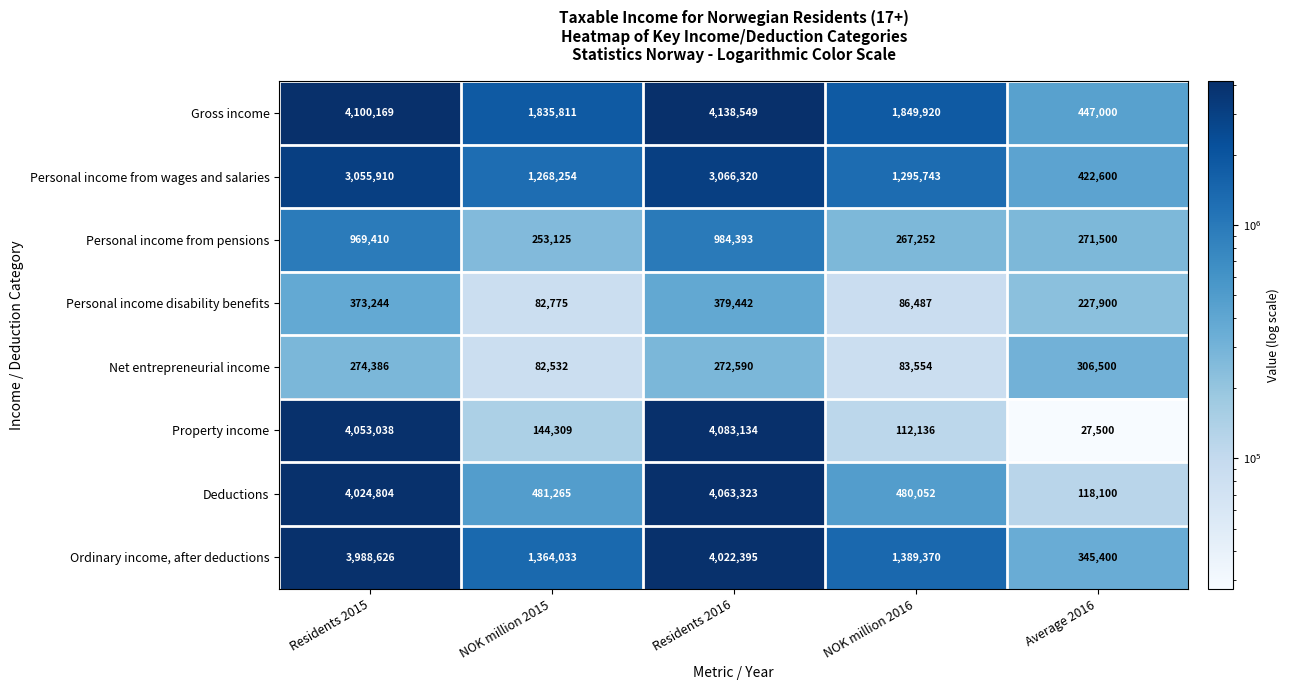

The value of Deductions at Average 2016 is 165729. True or false?

False